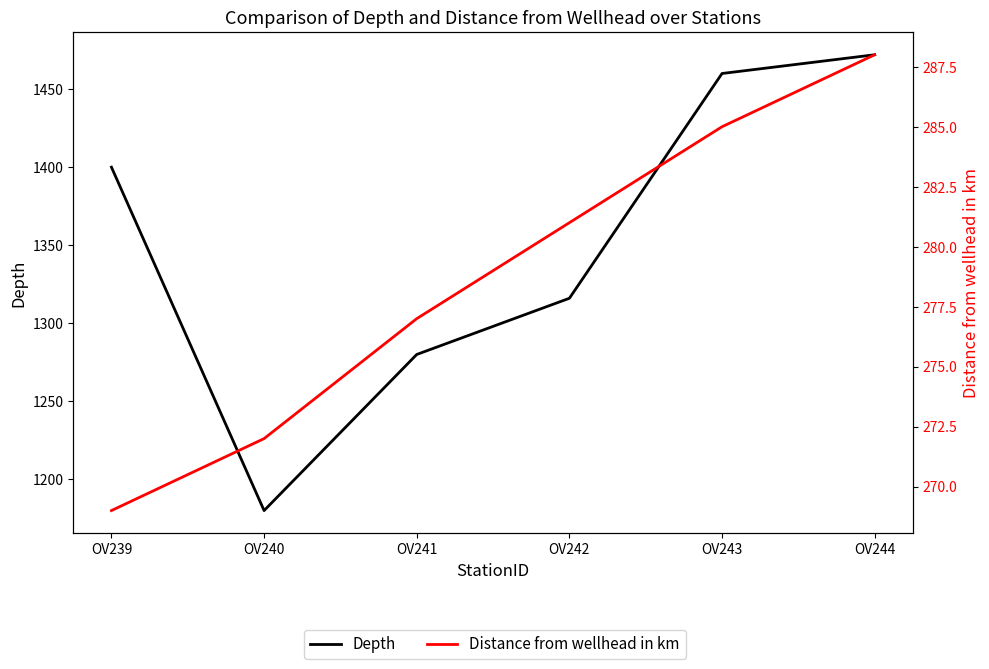

What is the lowest value of the Depth series?

1180